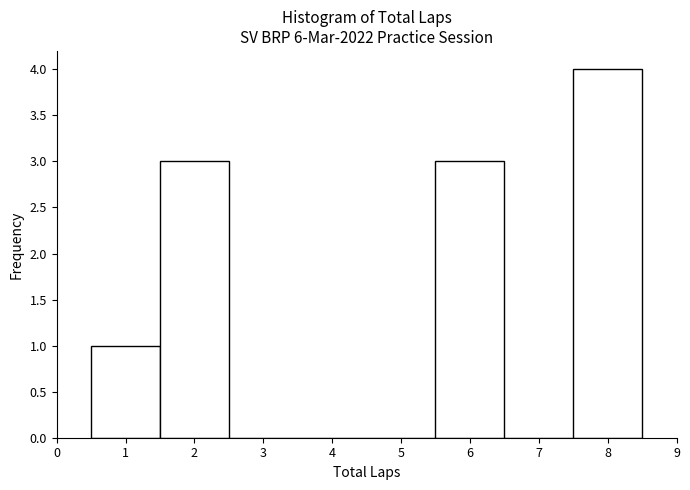

Over which range of the x-axis is the bar tallest?

7.5 to 8.5